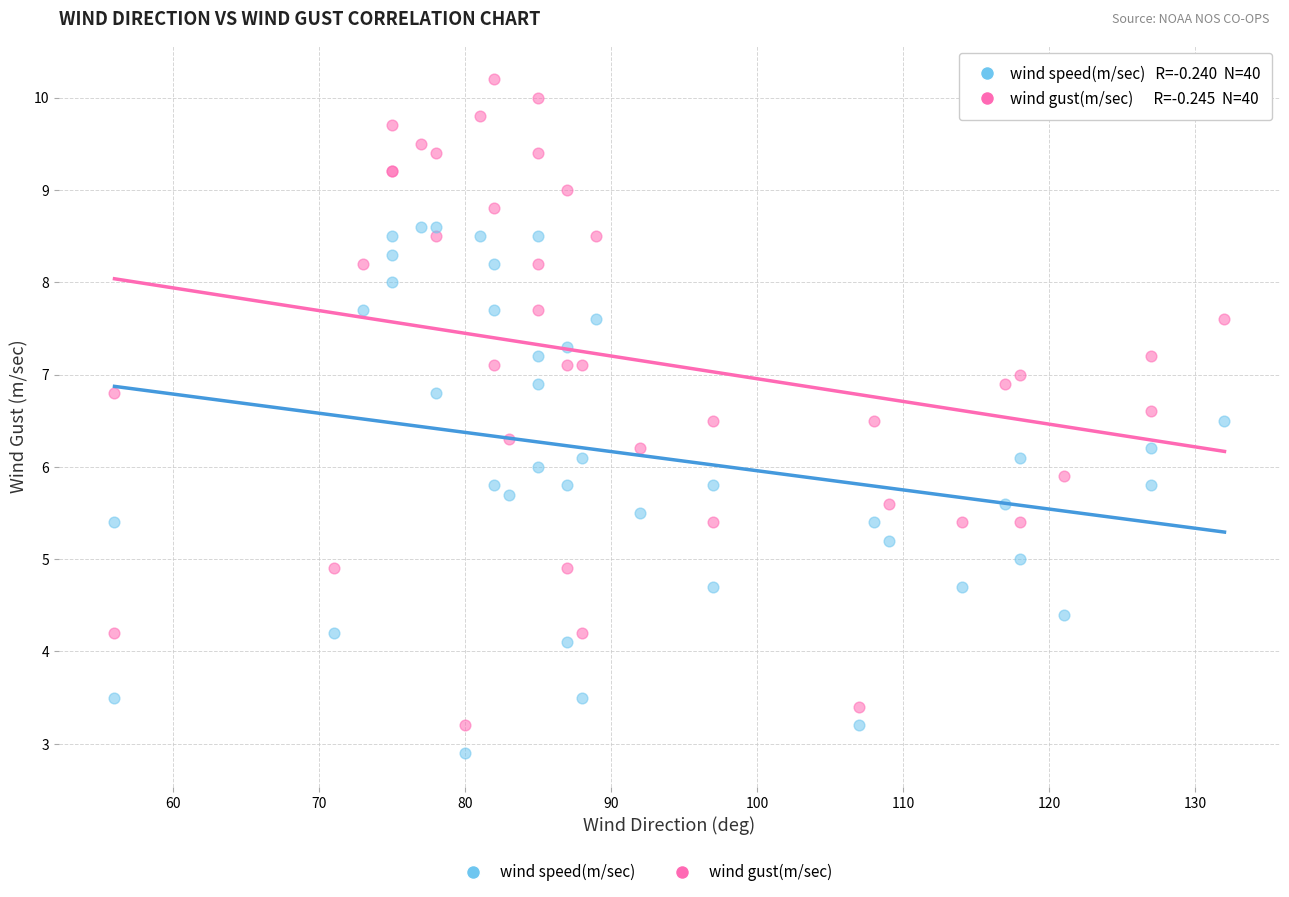

Which series reaches the maximum Y coordinate?

wind gust(m/sec)